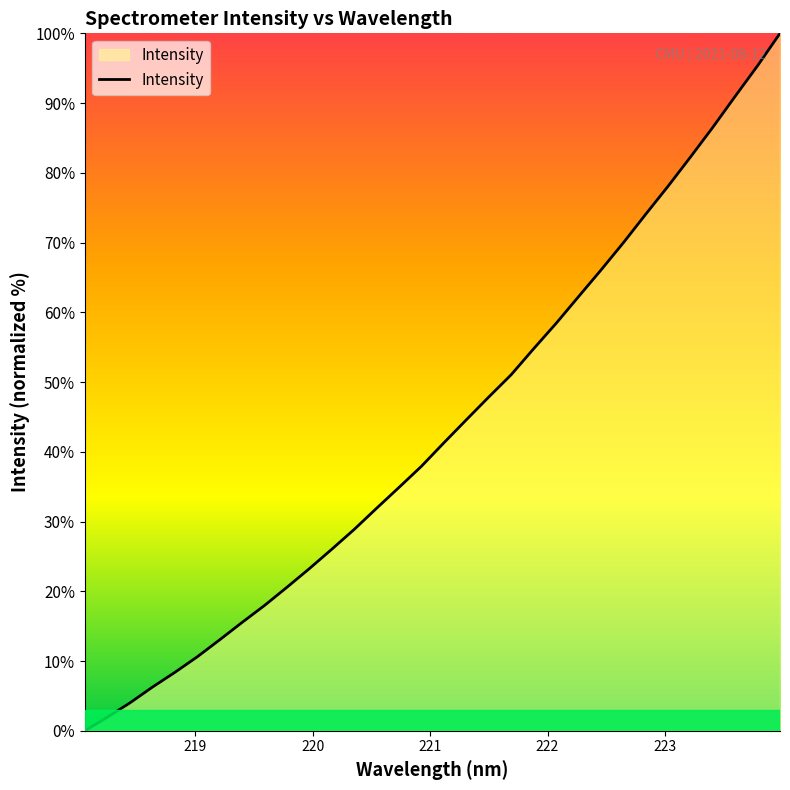

What is the greatest value displayed?

100.0